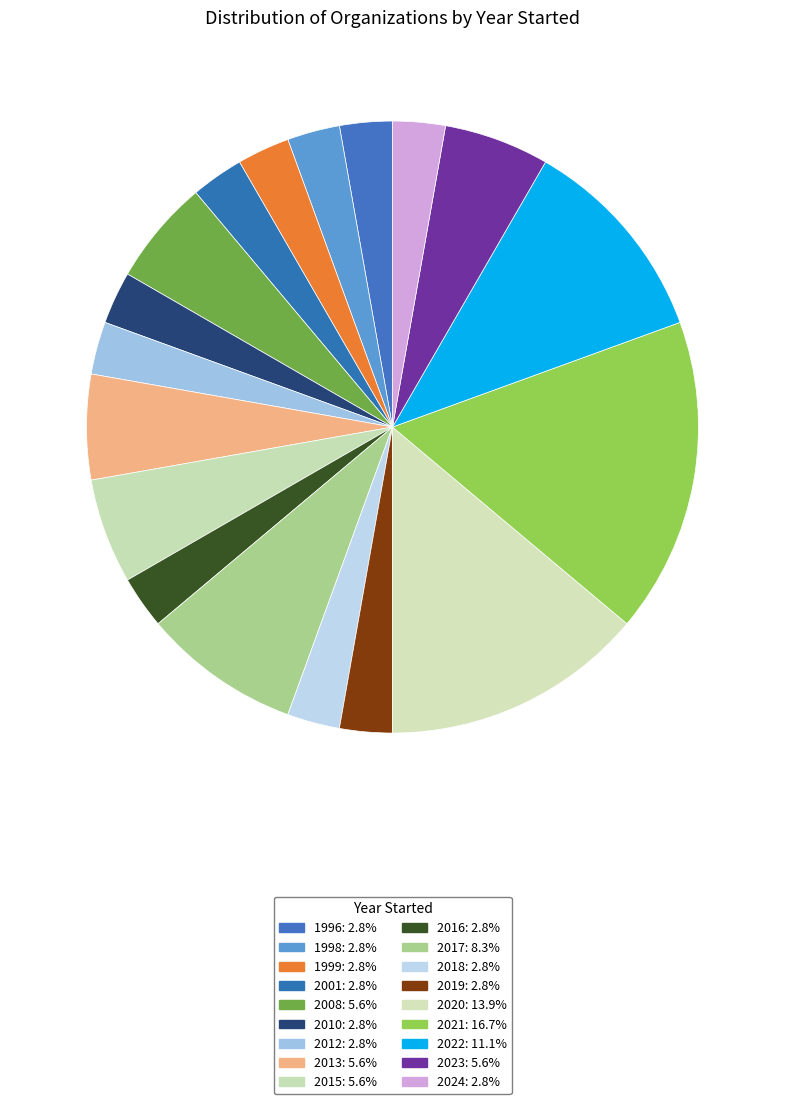

Which category has the smallest portion of the pie?

1996